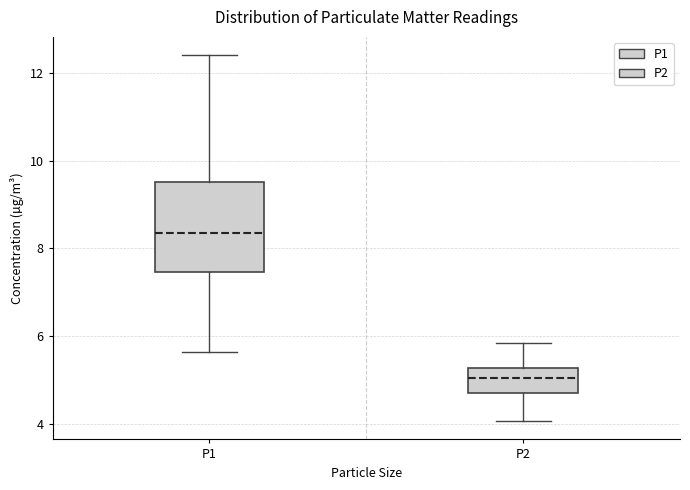

Comparing the boxes themselves (not the whiskers), which one is the tallest?

P1